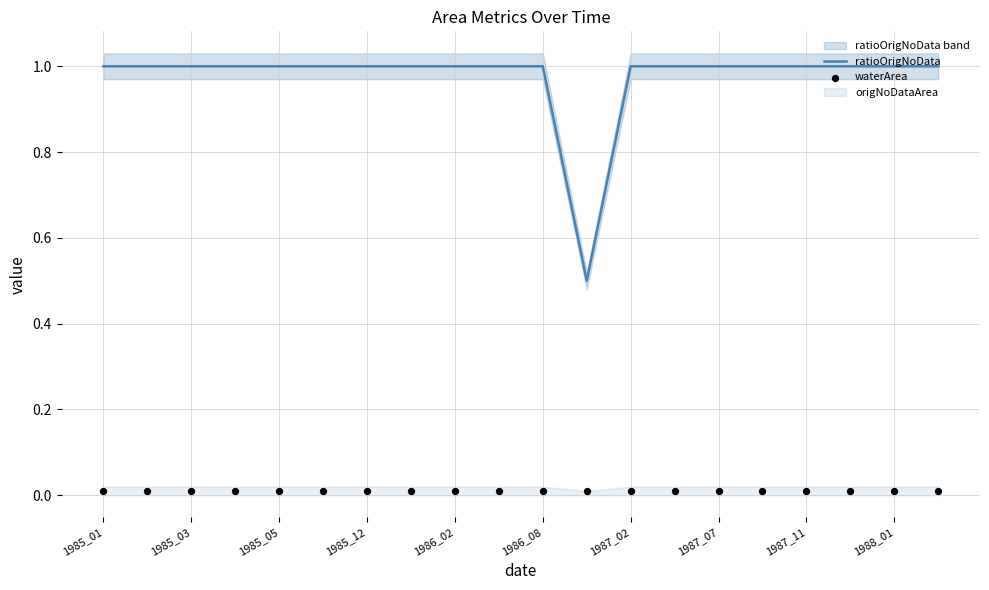

At which category is the sum across all series the highest?

1985_01